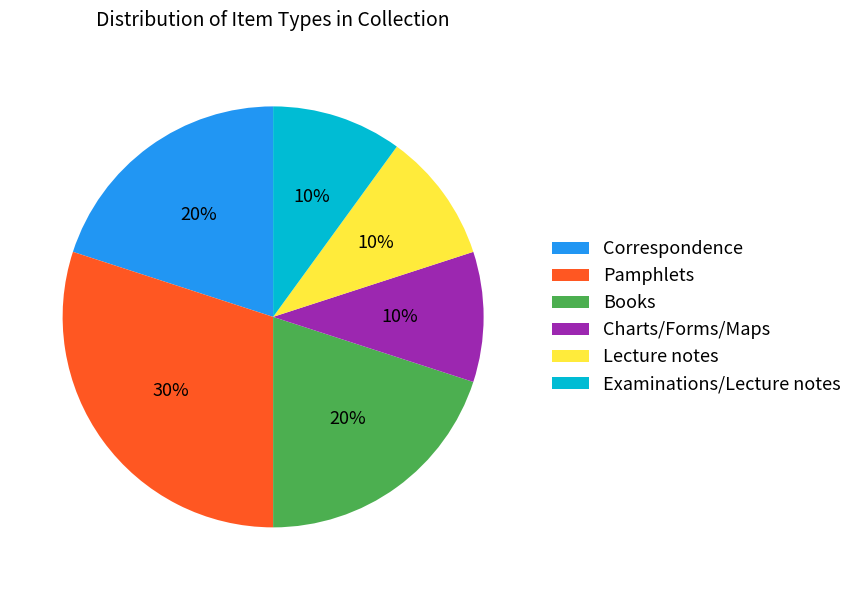

What percentage is the Pamphlets slice, to the nearest percent?

30%